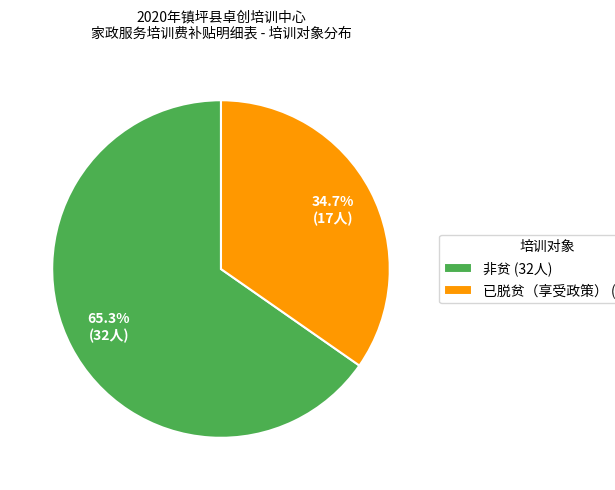

Combined, do 非贫 and 已脱贫（享受政策） account for over 50%?

Yes